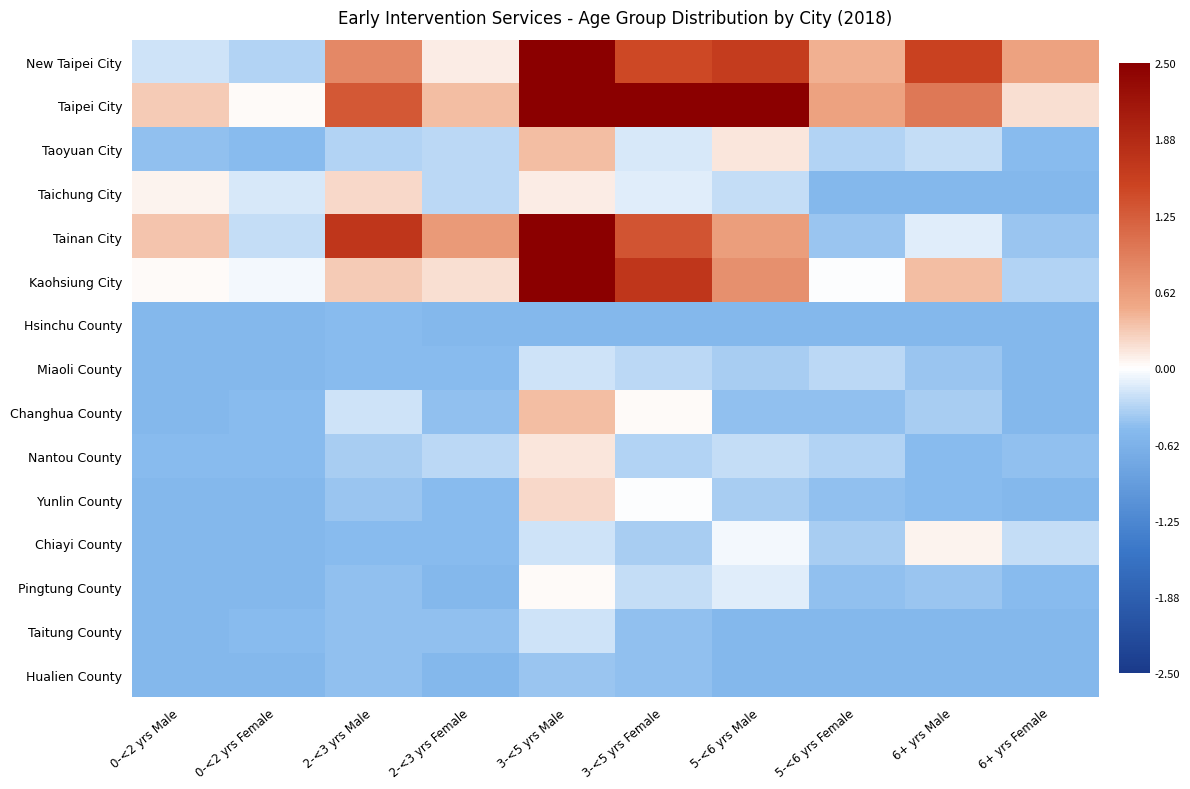

List the series in order of their peak value, lowest first.

Hsinchu County, Hualien County, Miaoli County, Taitung County, Pingtung County, Chiayi County, Nantou County, Taichung City, Yunlin County, Taoyuan City, Changhua County, Tainan City, Kaohsiung City, New Taipei City, Taipei City